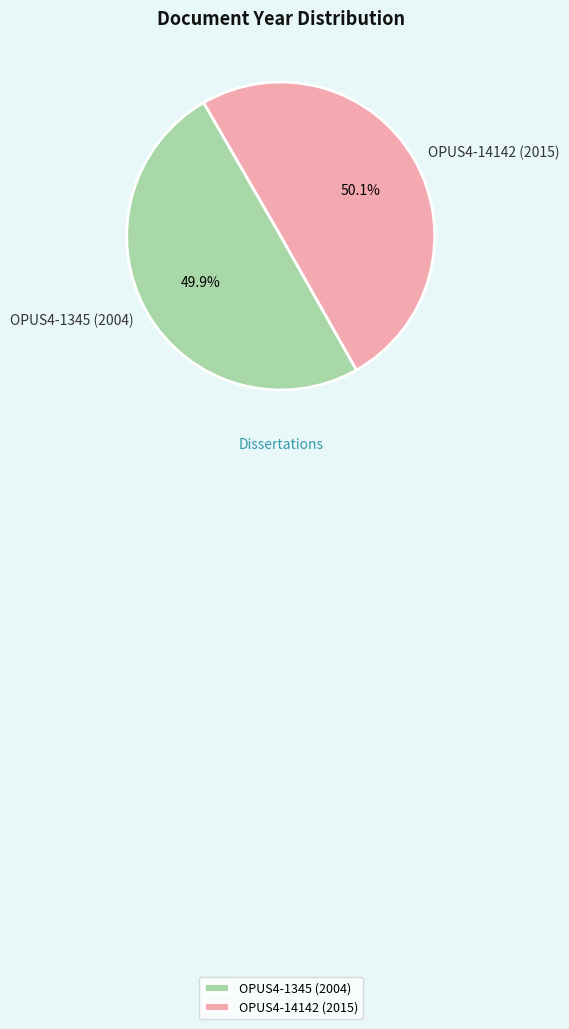

True or false: OPUS4-14142 (2015) accounts for 50% of the total.

True